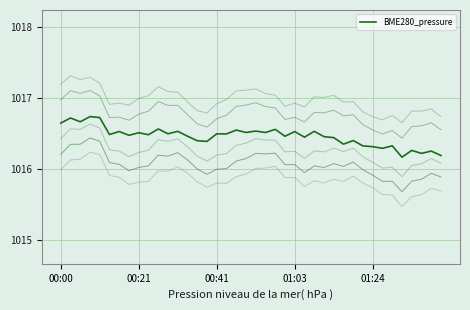

What is the average value?

1016.5